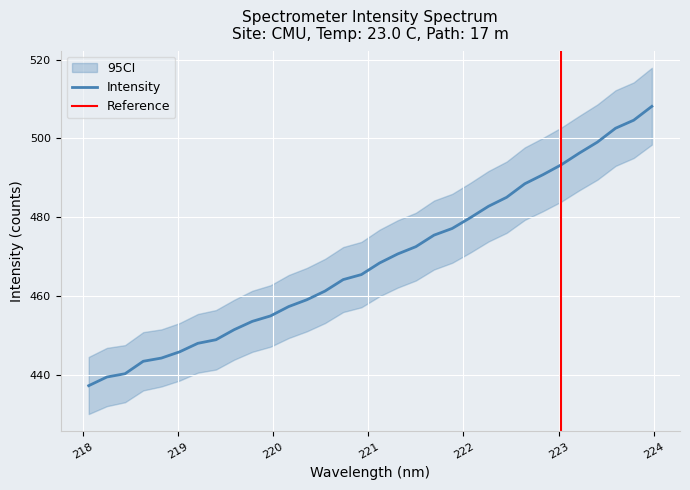

What is the difference between the second highest and minimum values?

67.4